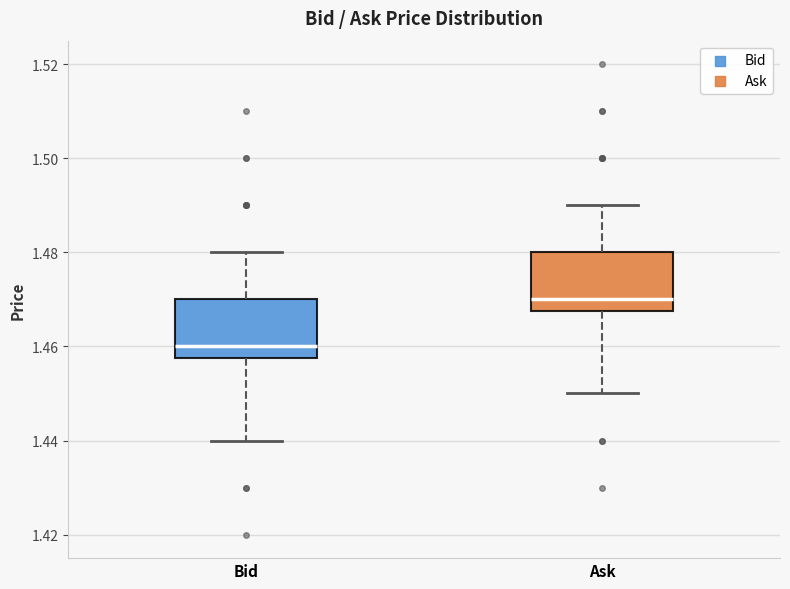

Which box has the lowest median line?

Bid